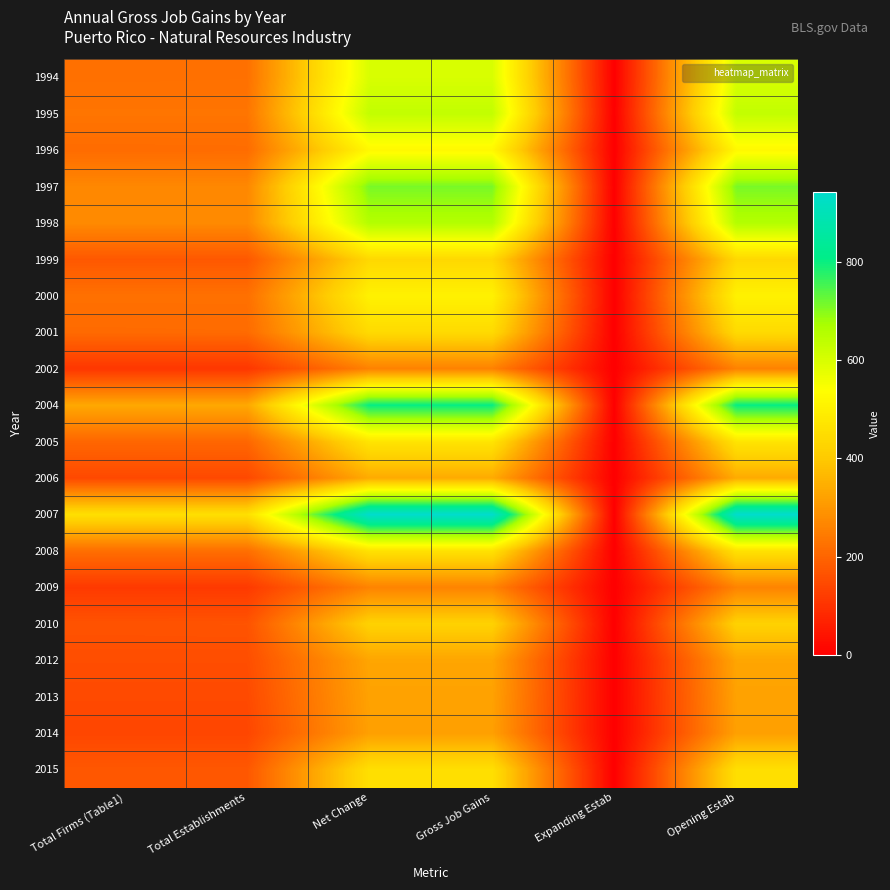

At which category is the sum across all series the highest?

Net Change